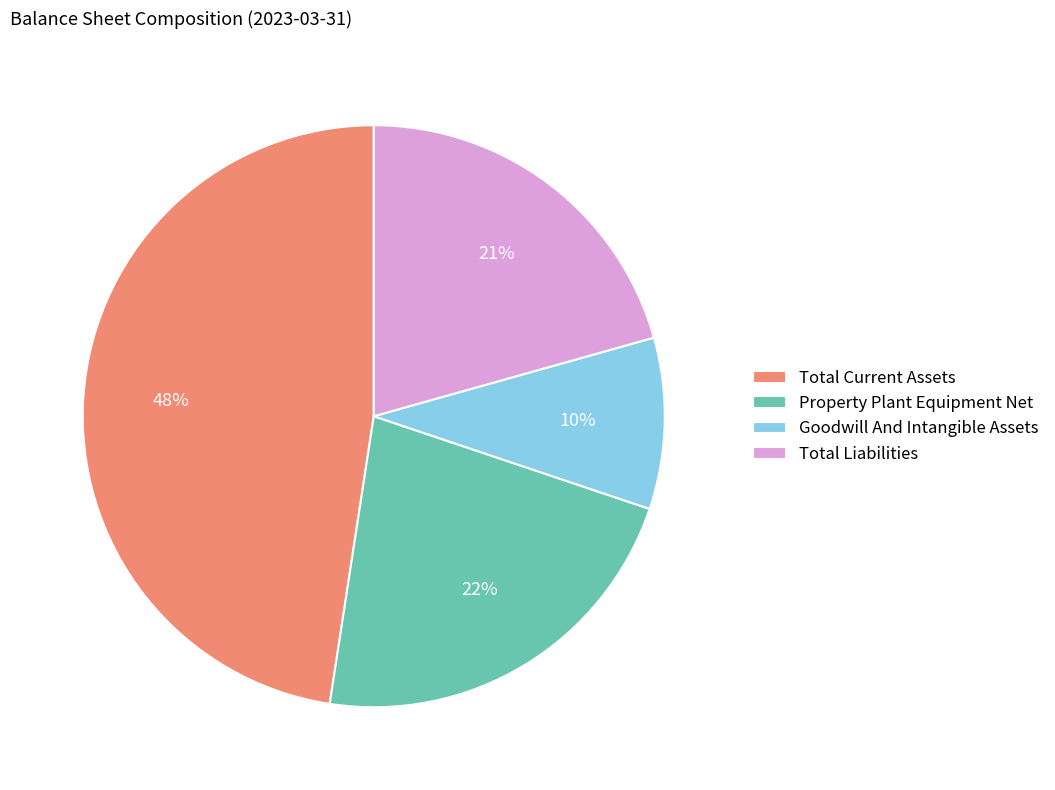

To the nearest percent, what portion does Property Plant Equipment Net represent?

22%